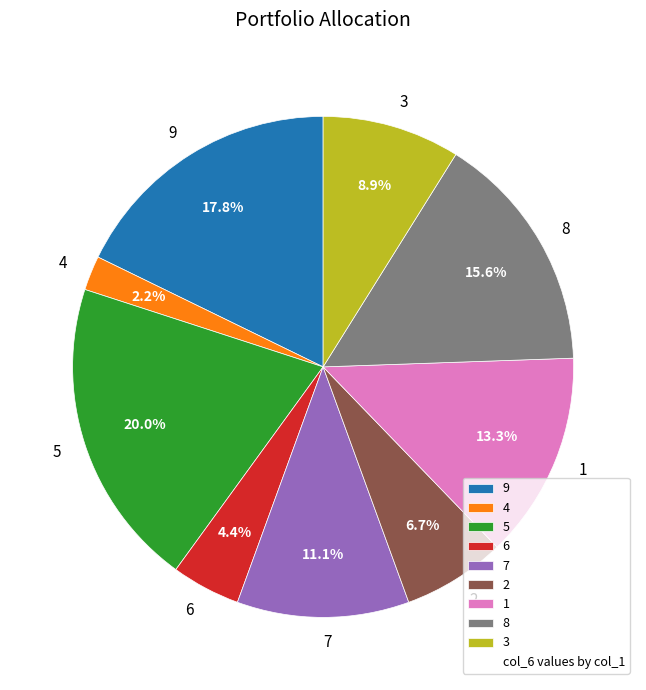

Approximately how many times larger is the value at 3 compared to 6?

2.0